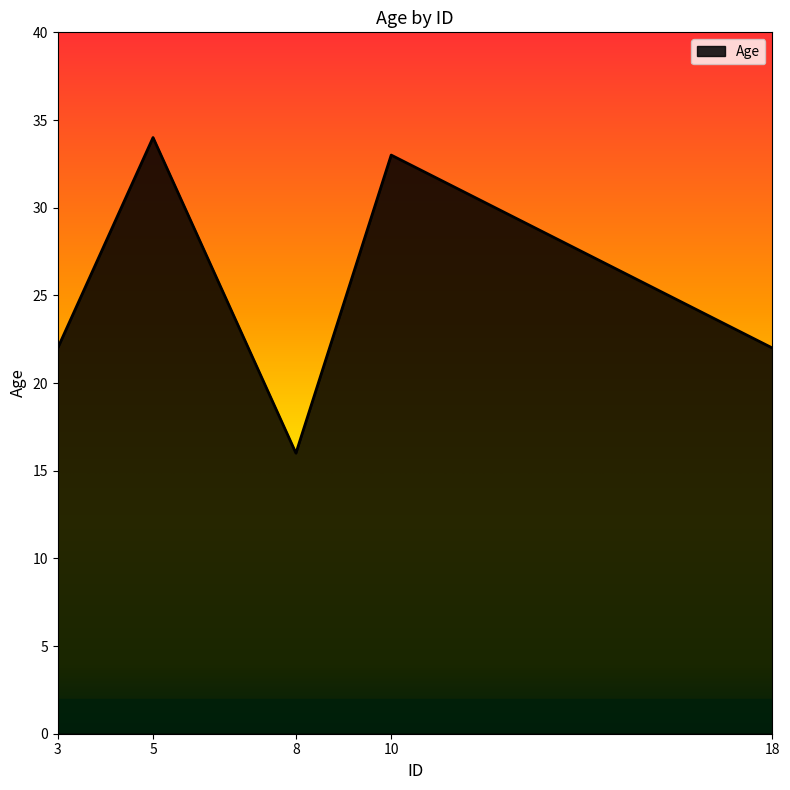

At which category does the data reach its first local valley?

8